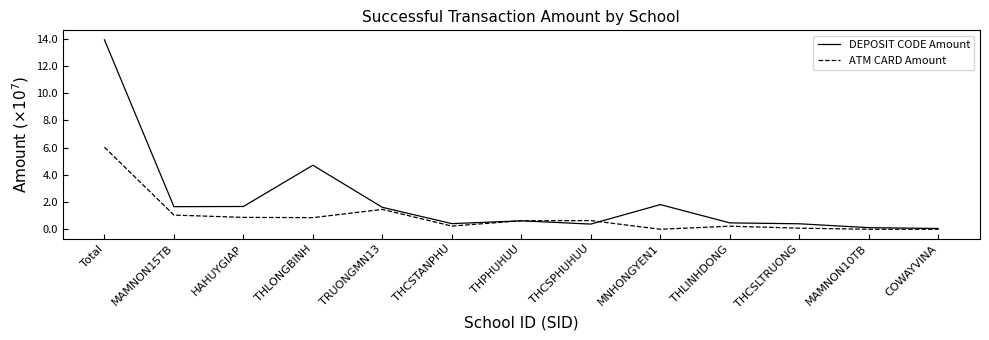

Which has a higher value, THCSPHUHUU or MAMNON10TB?

THCSPHUHUU